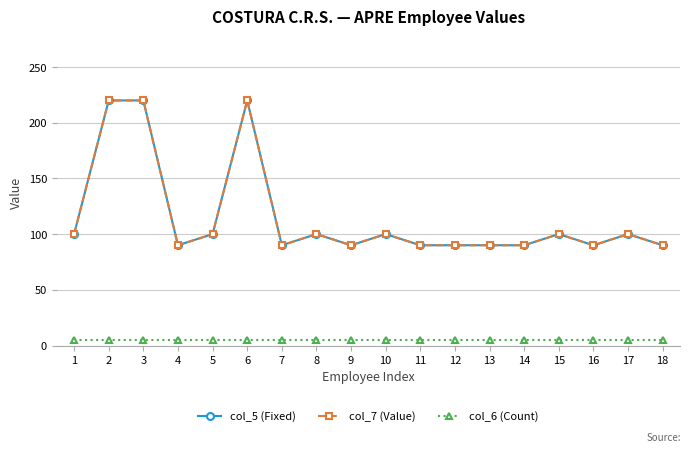

What is the spread (max minus min) of values at 3?

215